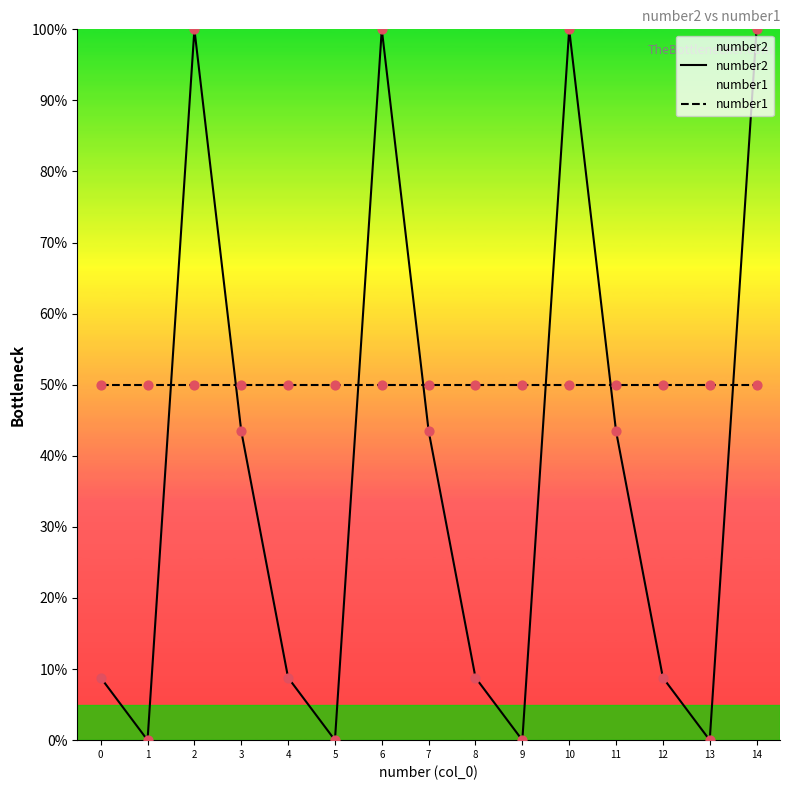

What are all the series names shown in the legend?

number2, number1